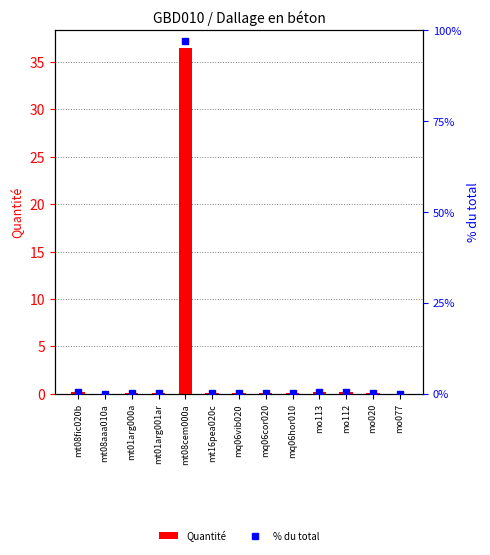

Rank the series at mq06hor010 from highest to lowest value.

% du total, Quantité